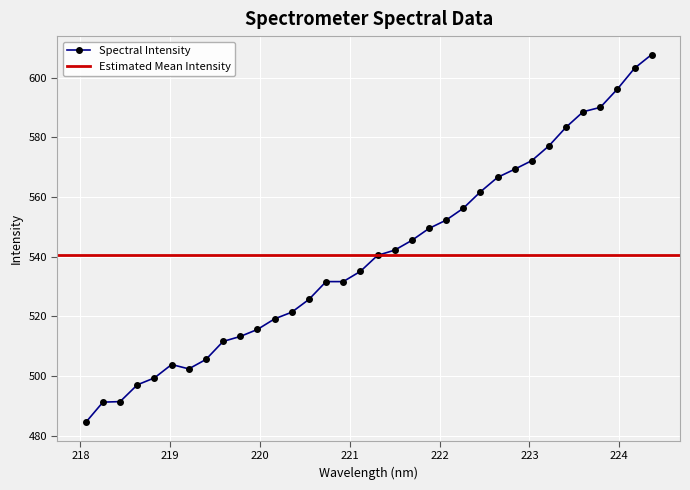

What is the lowest value of the Spectral Intensity series?

484.4